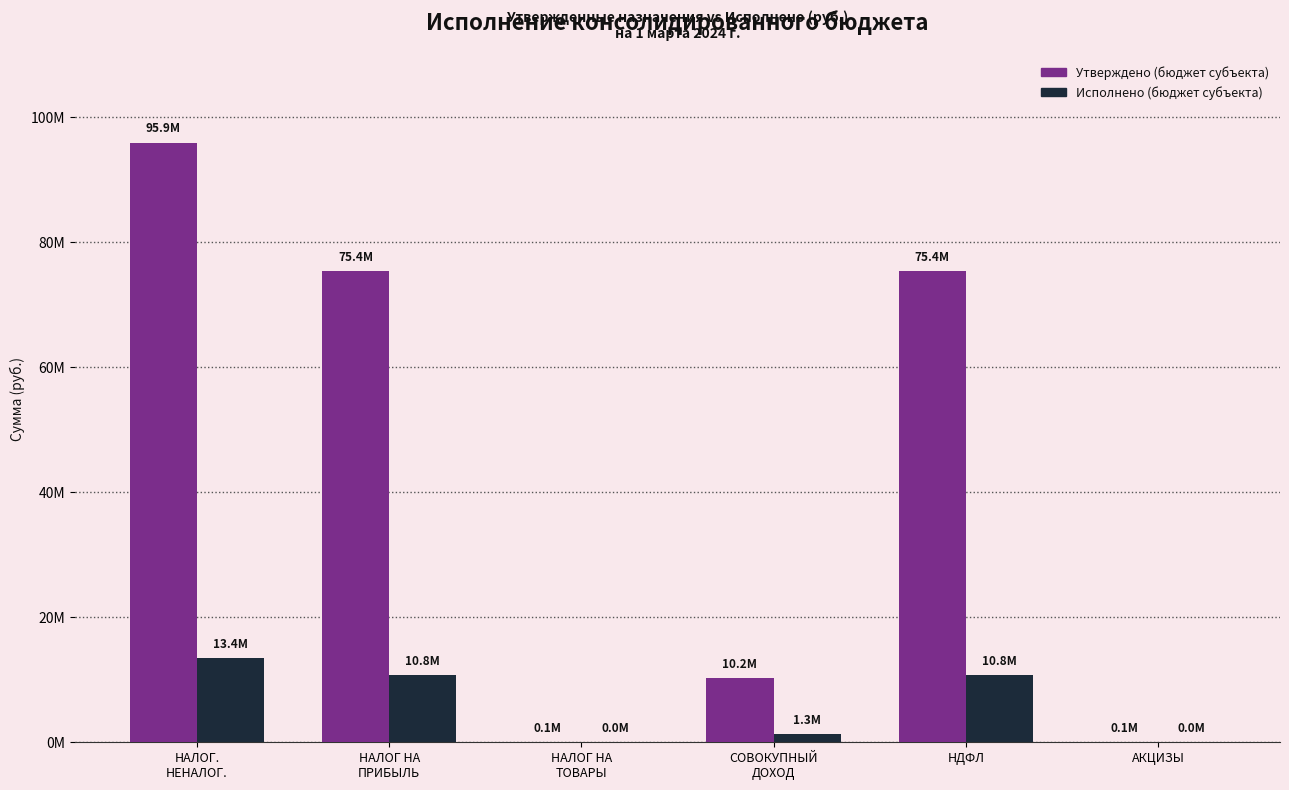

Which series has the largest total across all categories?

Утверждено (бюджет субъекта)